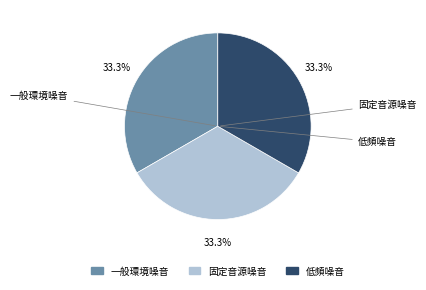

What is the ratio of the value at 低頻噪音 to the value at 一般環境噪音?

1.0